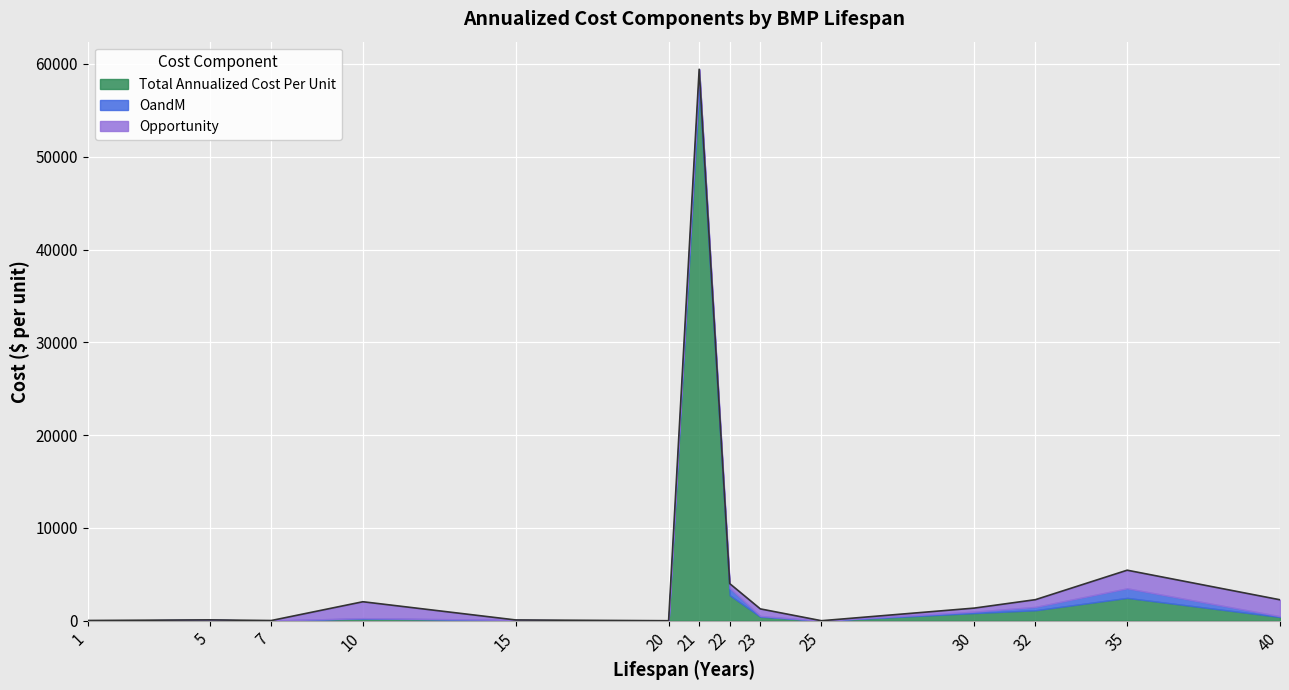

True or false: Total Annualized Cost Per Unit and OandM intersect in this chart.

False